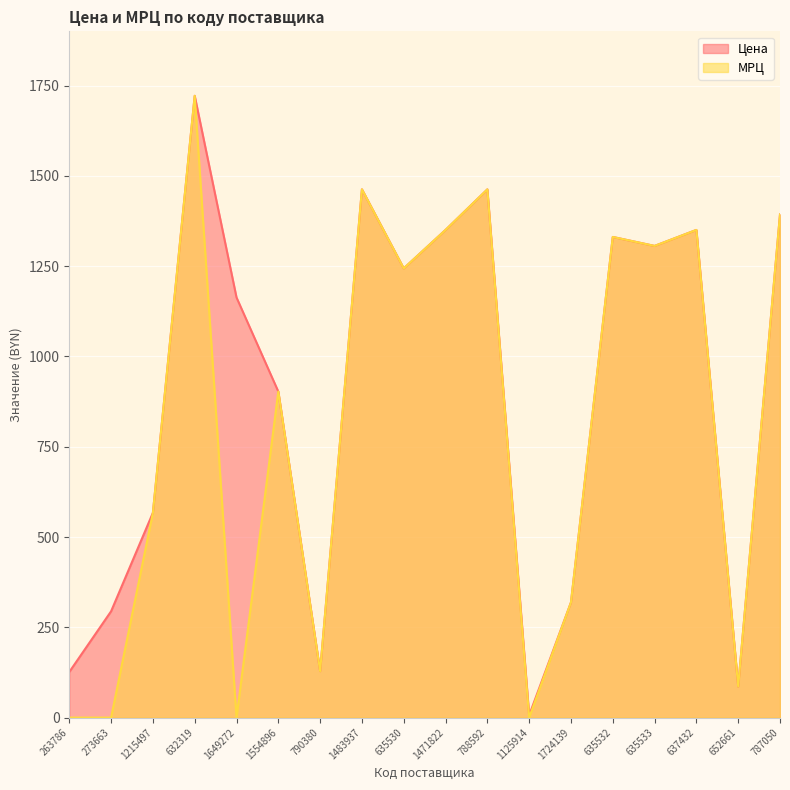

True or false: МРЦ and Цена intersect in this chart.

False